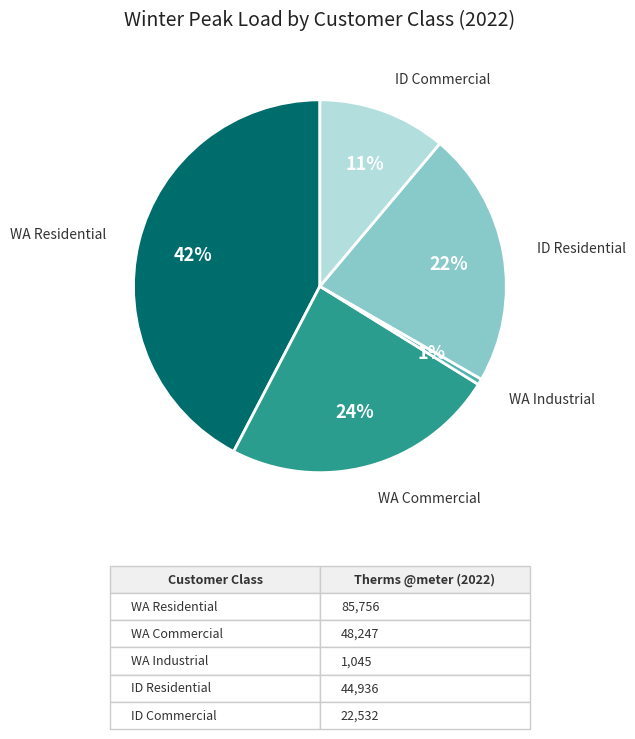

Rank the categories by value from highest to lowest.

WA Residential, WA Commercial, ID Residential, ID Commercial, WA Industrial